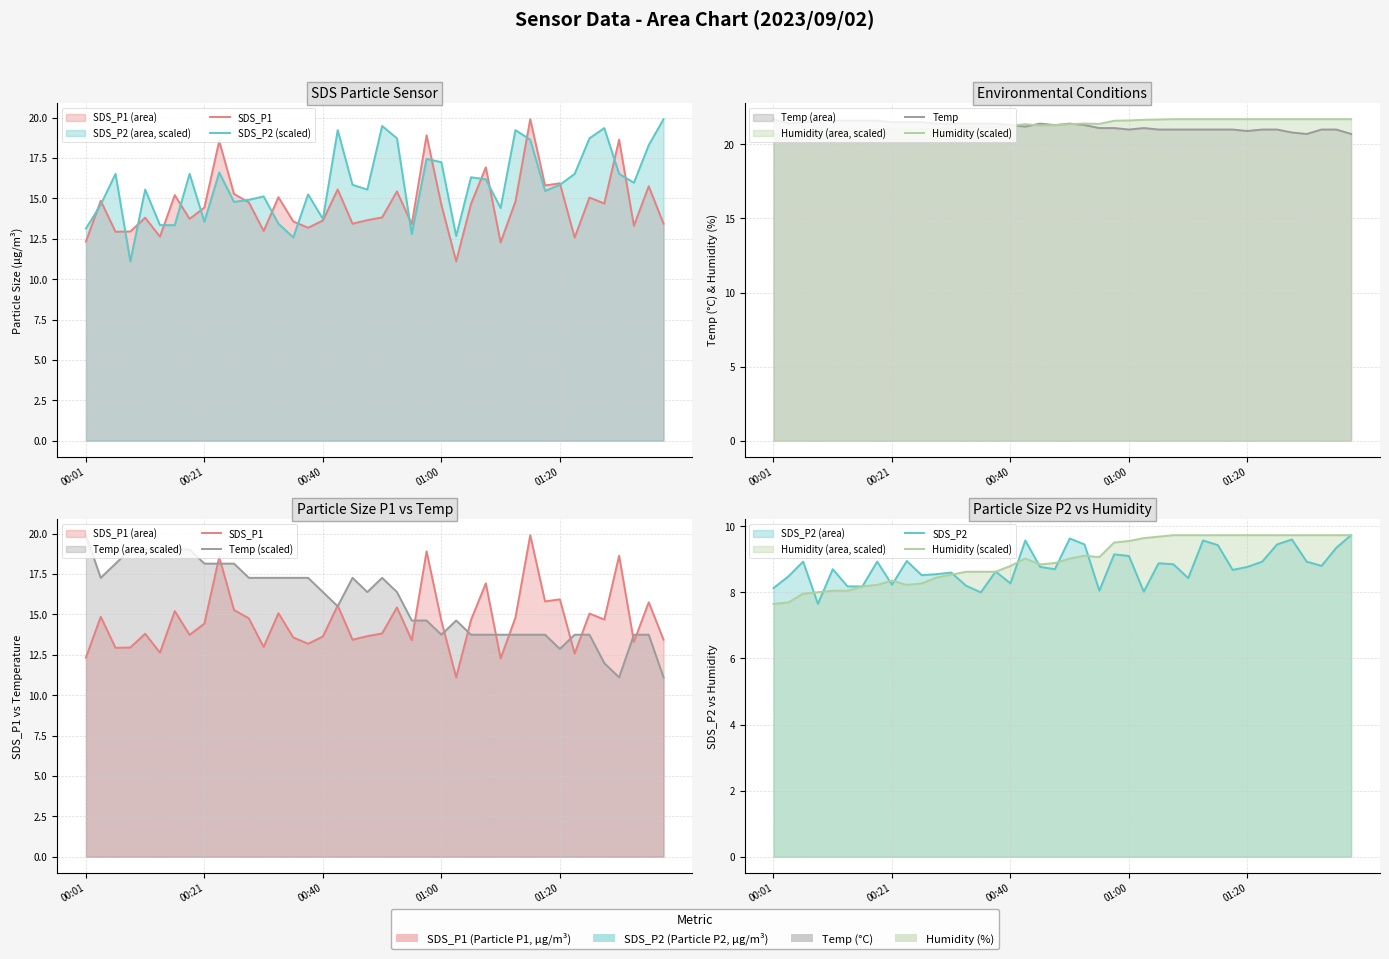

What are all the series names shown in the legend?

SDS_P1, SDS_P2 (scaled), Temp, Humidity (scaled), Temp (scaled), SDS_P2